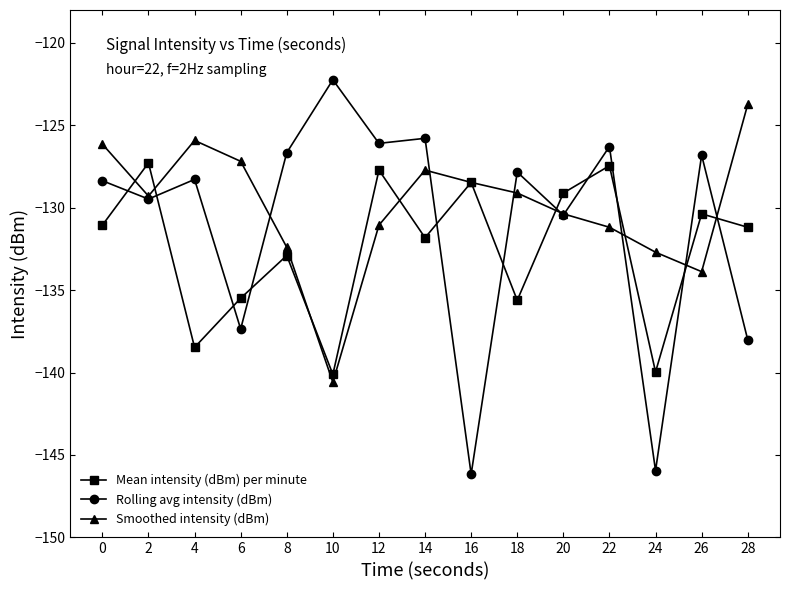

Between which two adjacent categories do Mean intensity (dBm) per minute and Rolling avg intensity (dBm) first intersect?

0 and 2